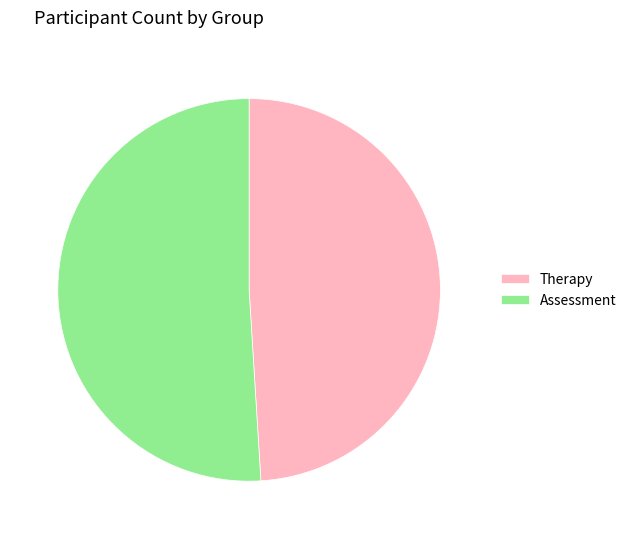

What is the majority slice?

Assessment